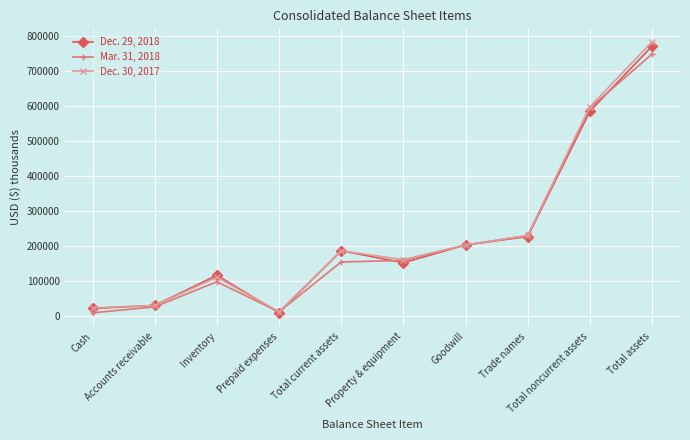

What is the total value across all series at Accounts receivable?

84625